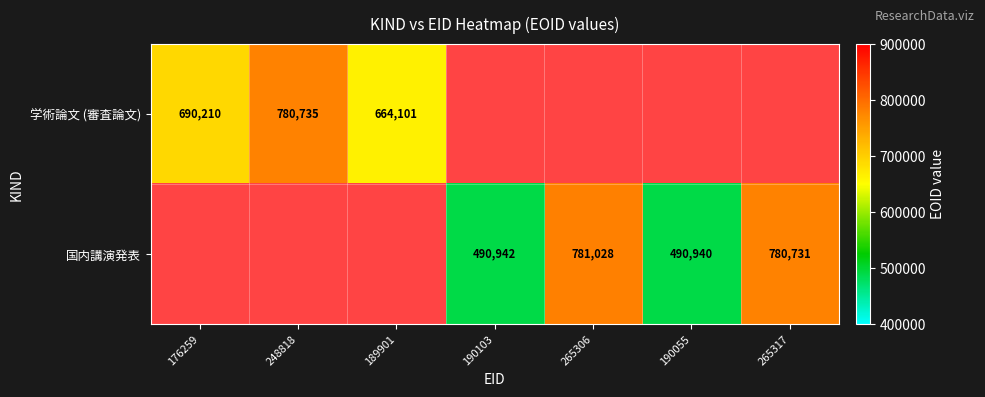

What is the sum of the 国内講演発表 values at 190055 and 190103?

981882